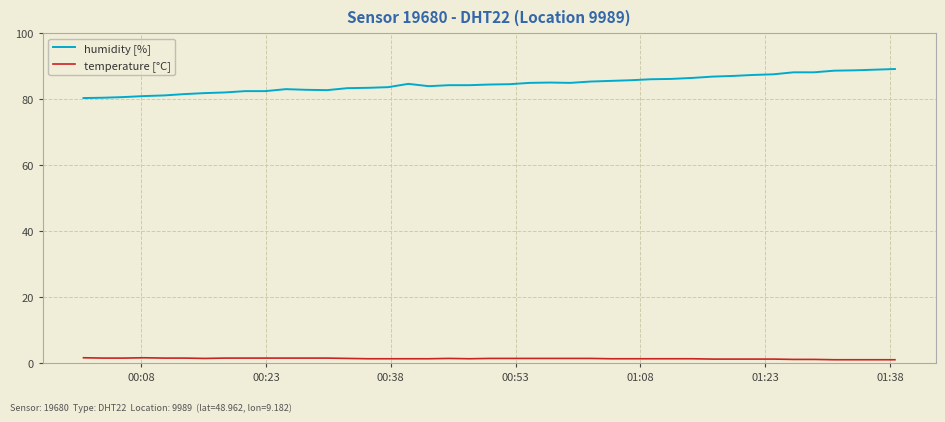

What is the sum of all temperature [°C] values?

57.8